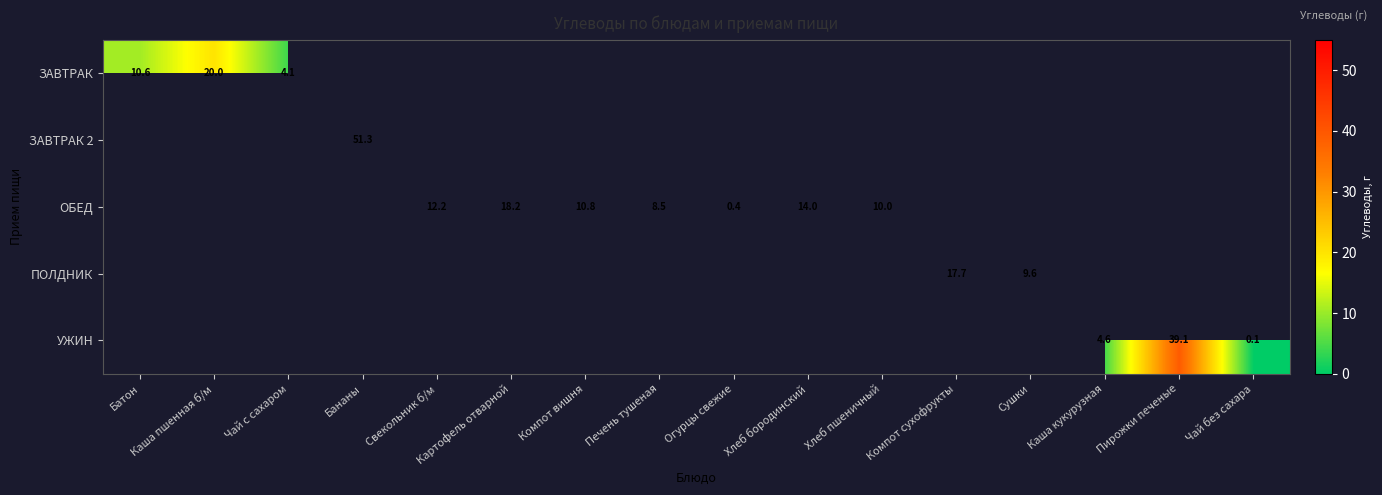

Is it true that ЗАВТРАК equals 7.0 at Чай с сахаром?

False